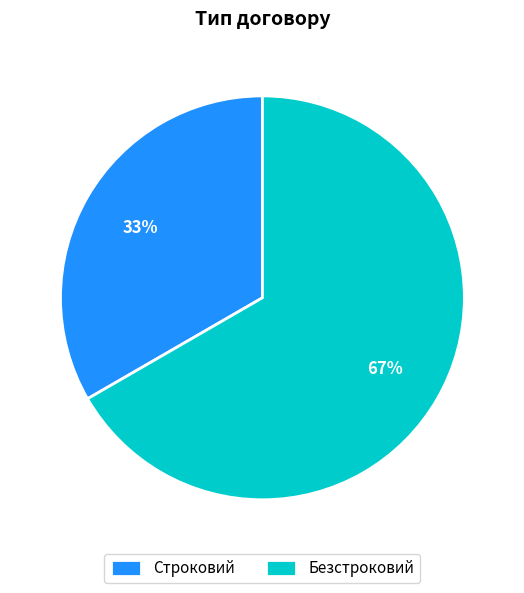

Which has a higher value, Строковий or Безстроковий?

Безстроковий